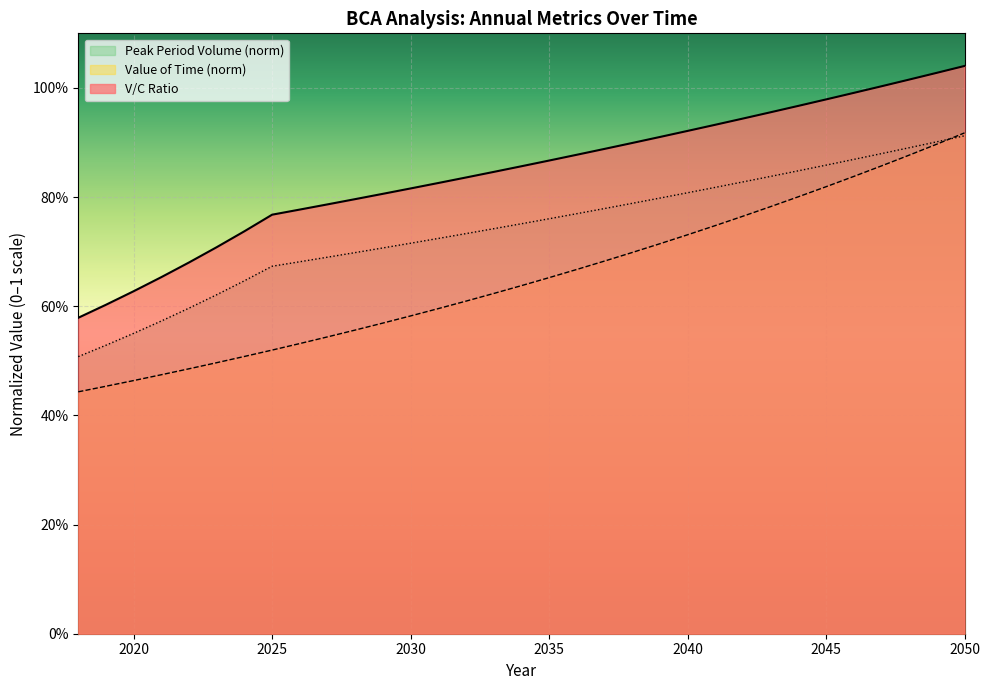

What is the difference between the second highest and minimum values in the V/C Ratio series?

0.4